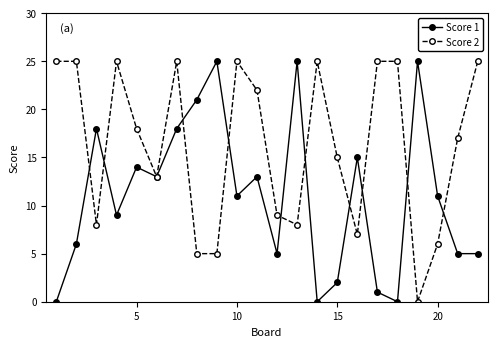

Reading right to left, extract all data points from this chart.

Score 1: 5	5	11	25	0	1	15	2	0	25	5	13	11	25	21	18	13	14	9	18	6	0
Score 2: 25	17	6	0	25	25	7	15	25	8	9	22	25	5	5	25	13	18	25	8	25	25